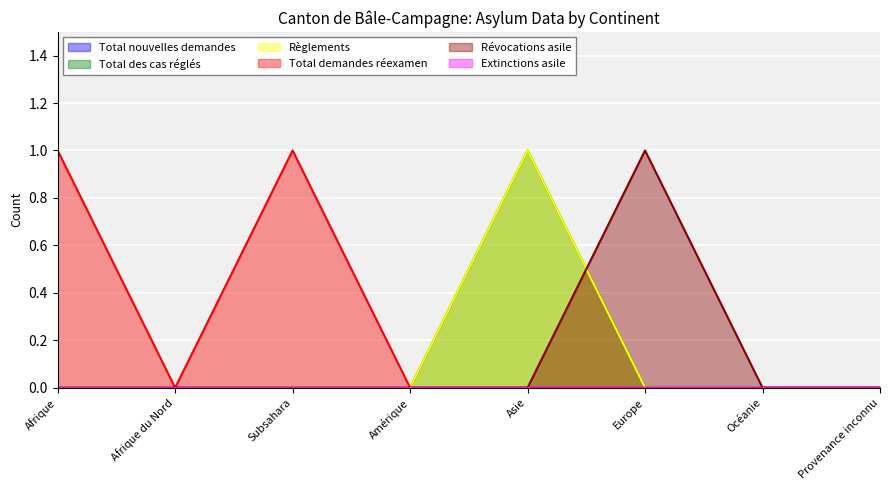

Is the value of Total des cas réglés at Europe greater than the value of Révocations asile at Afrique?

No